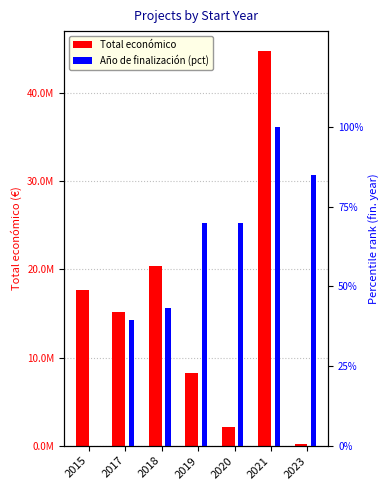

Which series has the widest spread of values?

Total económico